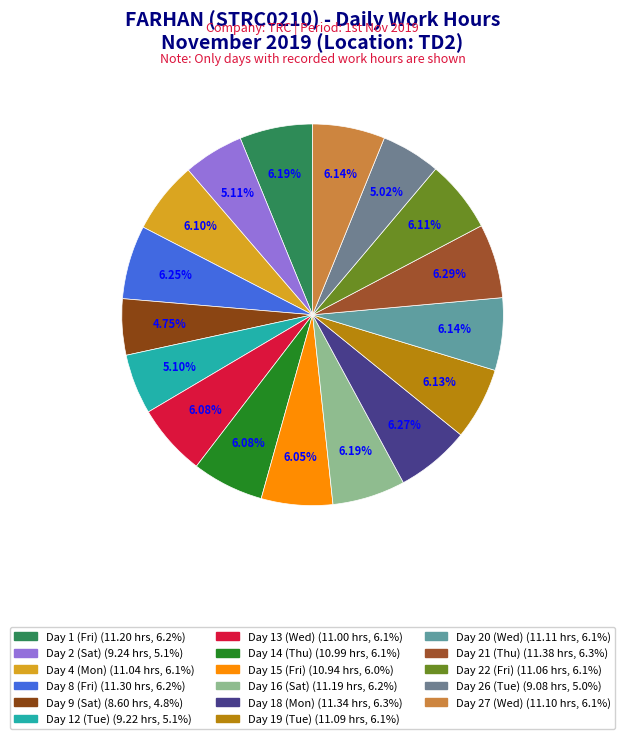

How many segments does this pie chart have?

17